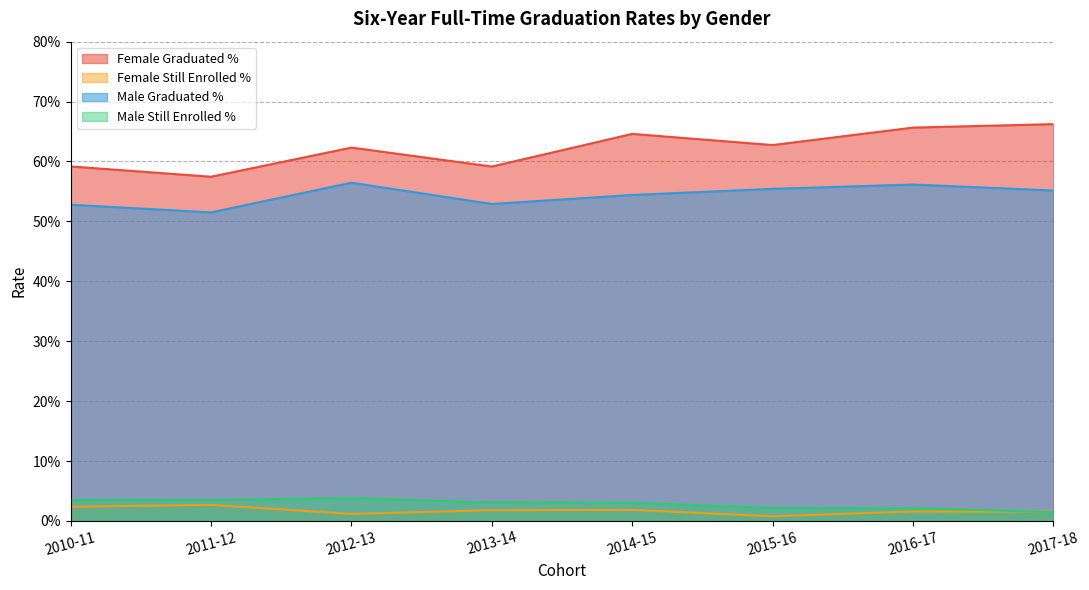

Count the Male Still Enrolled % values in the range 0 to 1.

8